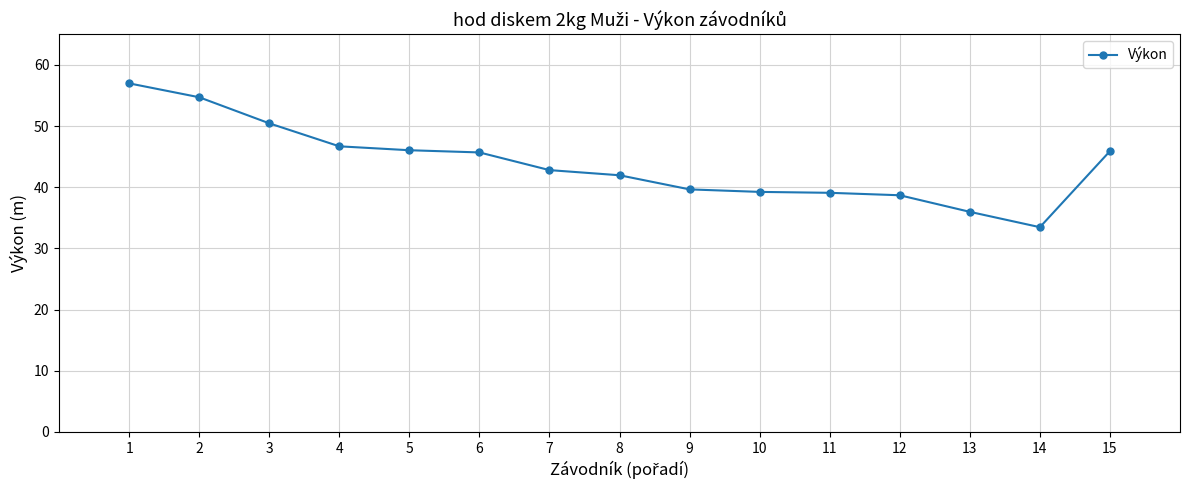

The value at 10 is 39.2. True or false?

True